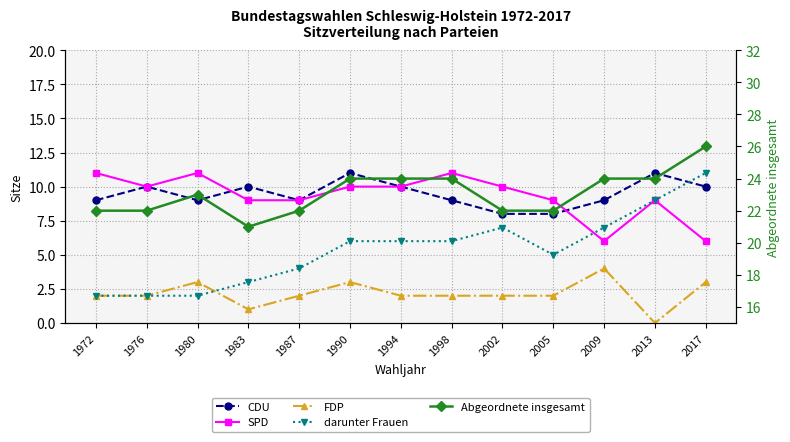

What is the value of the FDP point at the 4th from the left?

1